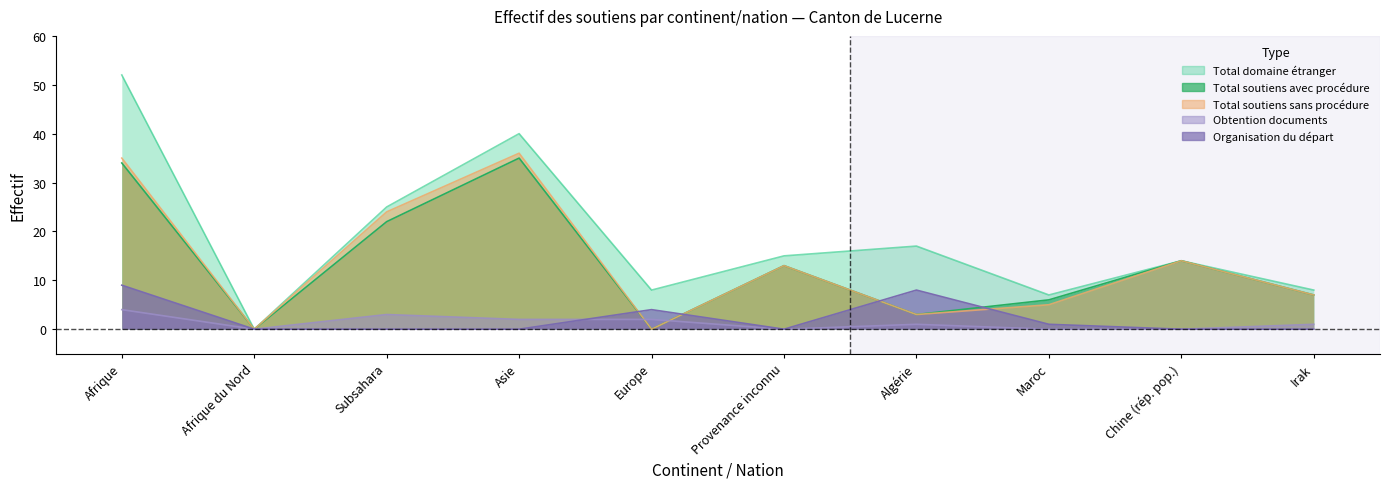

Is it true that Obtention documents equals 6 at Afrique?

False